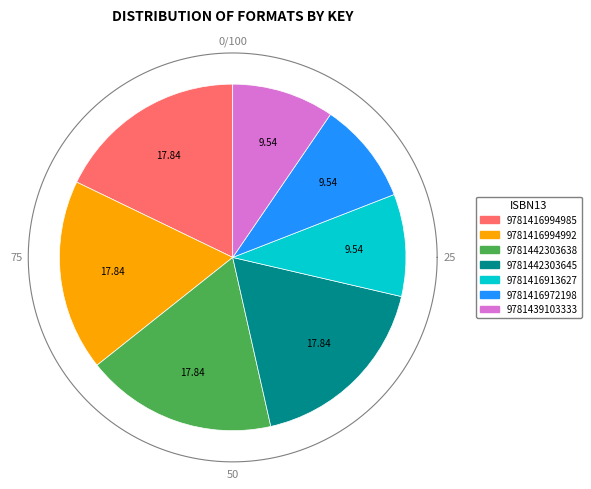

Which has a higher value, 9781442303638 or 9781439103333?

9781442303638